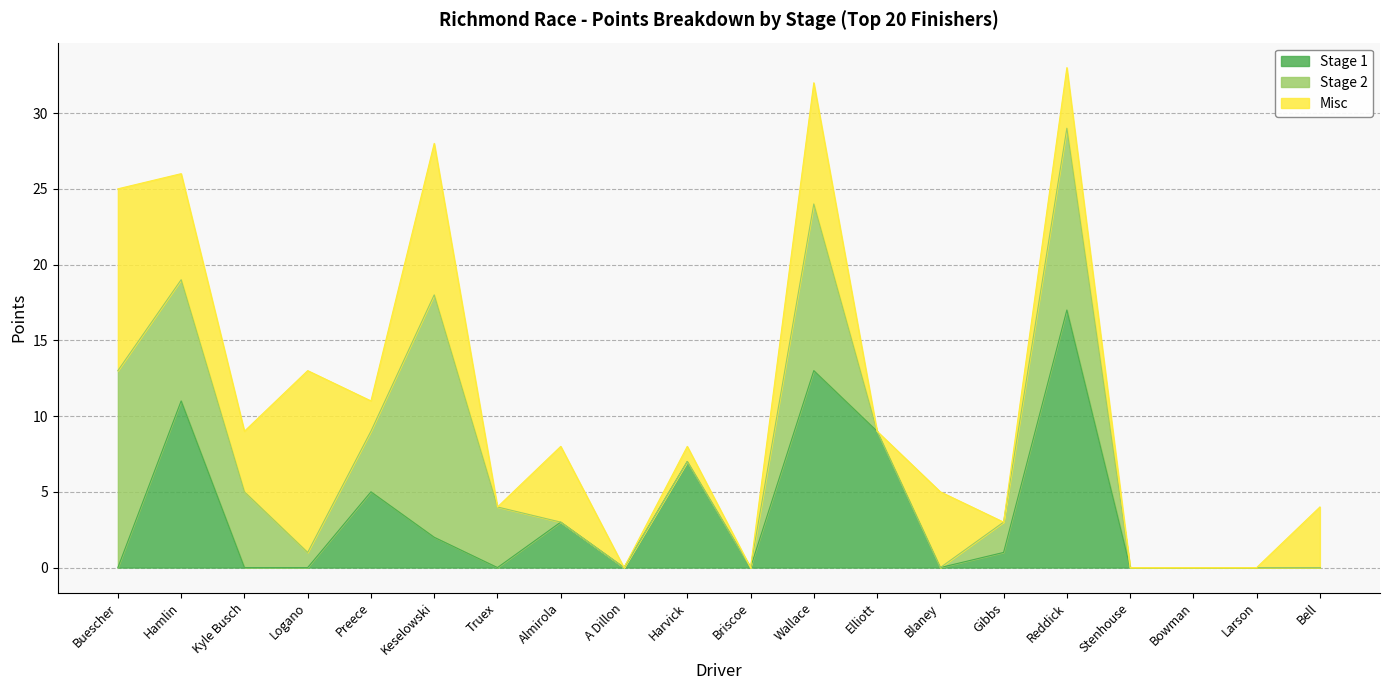

Rank the series by their maximum value, from lowest to highest.

Misc, Stage 2, Stage 1